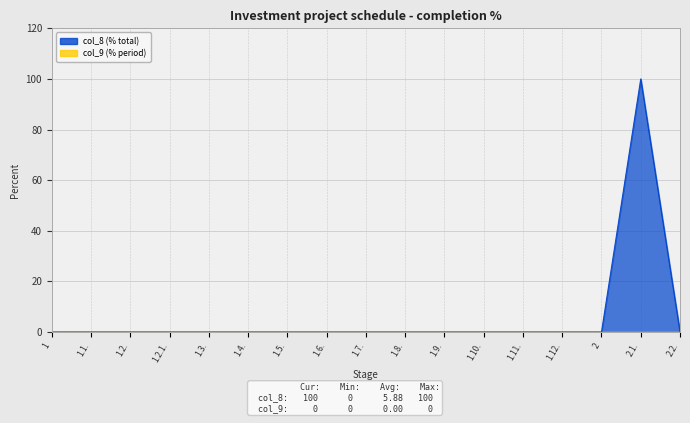

What is the sum of all values?

100